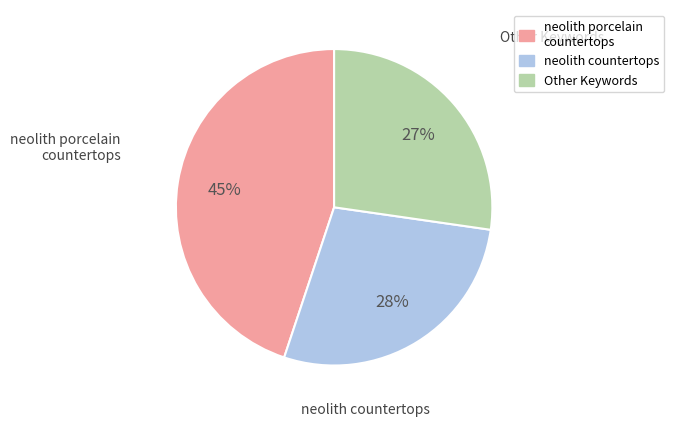

The neolith countertops slice represents 28% of the pie. True or false?

True